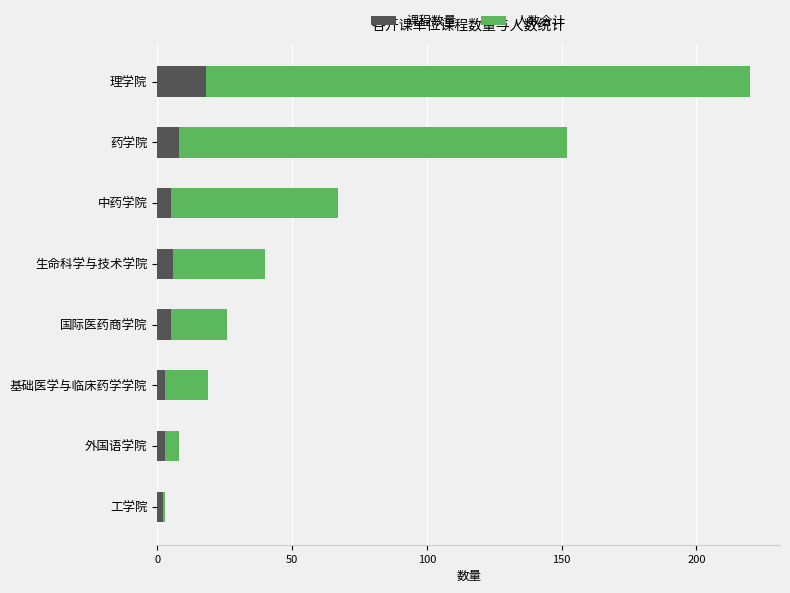

What is the sum of all 课程数量 values?

50